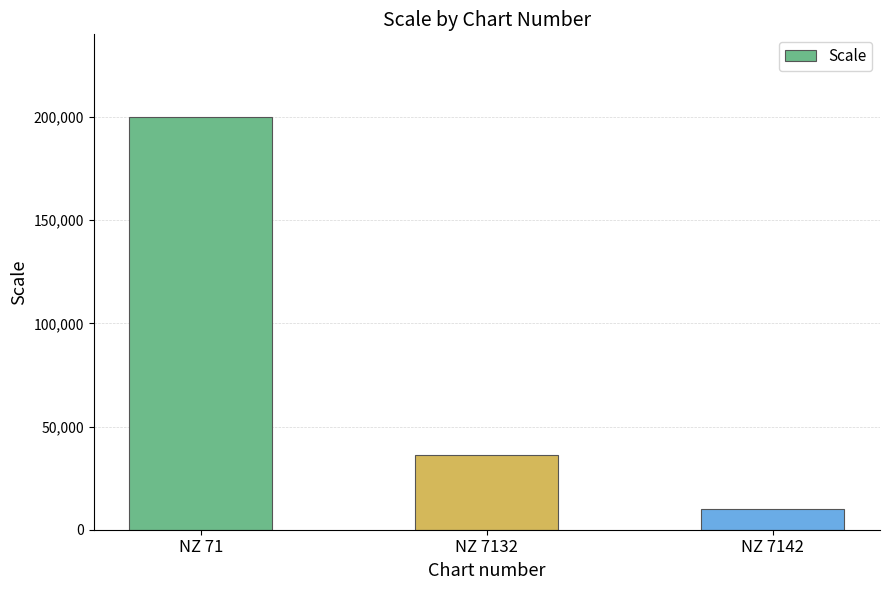

Is it true that the value at NZ 7142 is 10000?

True